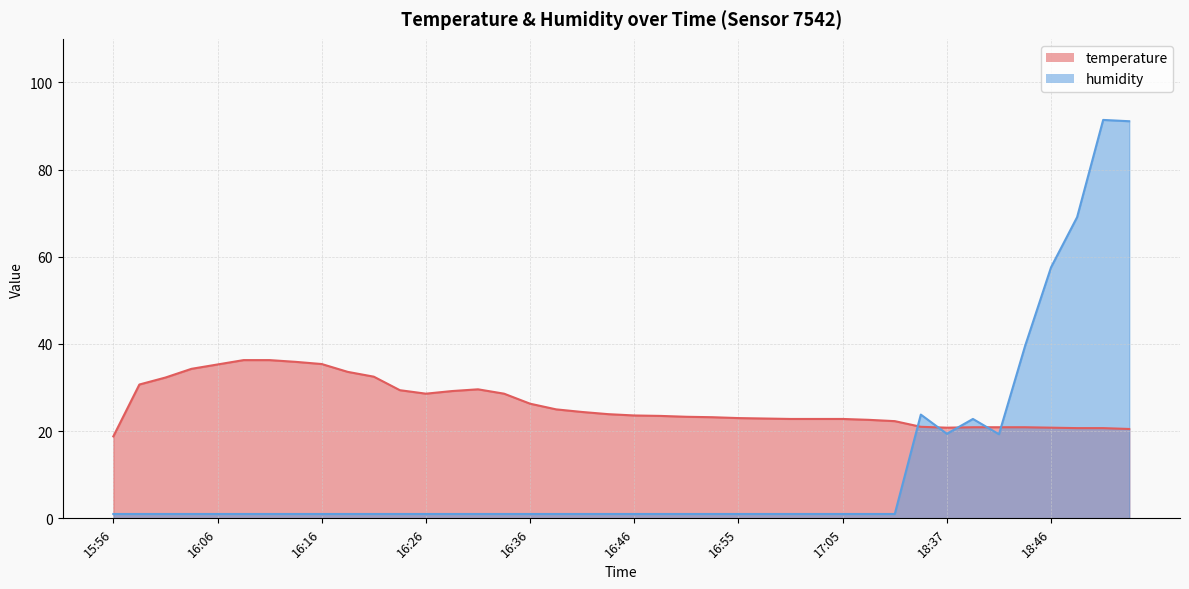

What is the smallest value displayed?

1.0